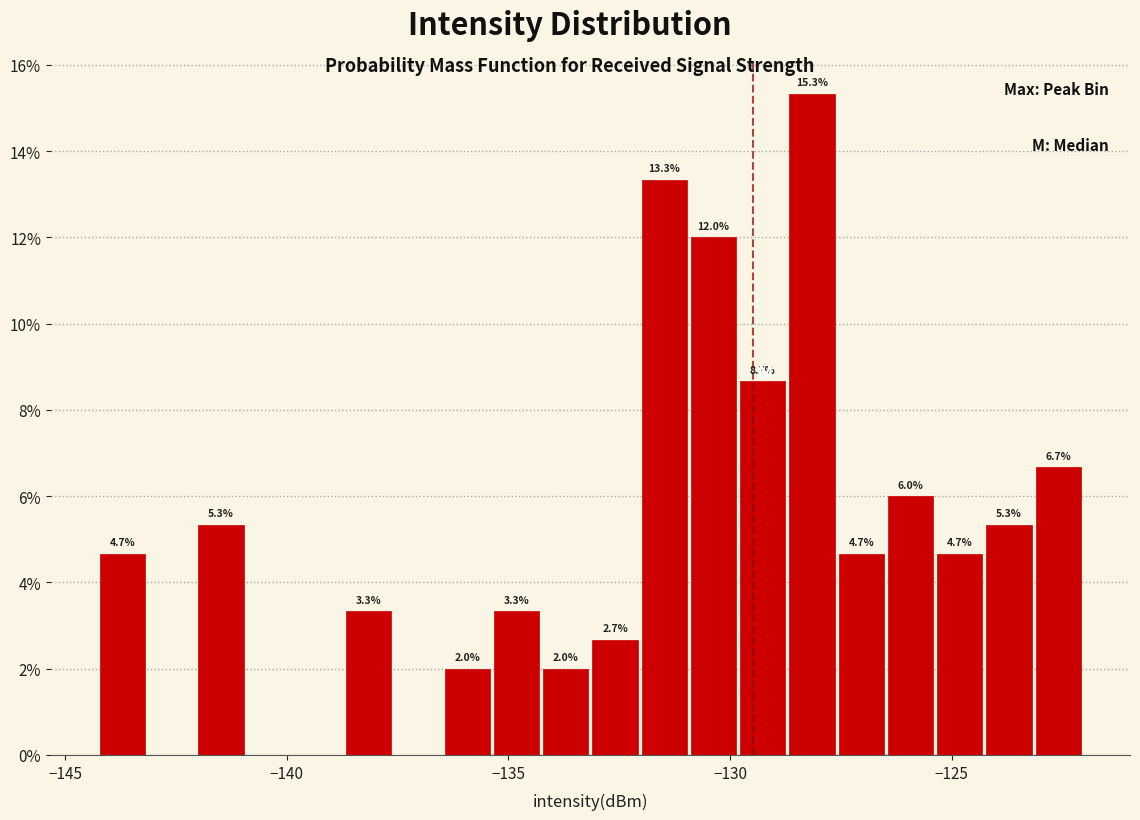

Around what value on the x-axis is the tallest bar? Give the approximate position of its centre, as read against the axis.

-128.0